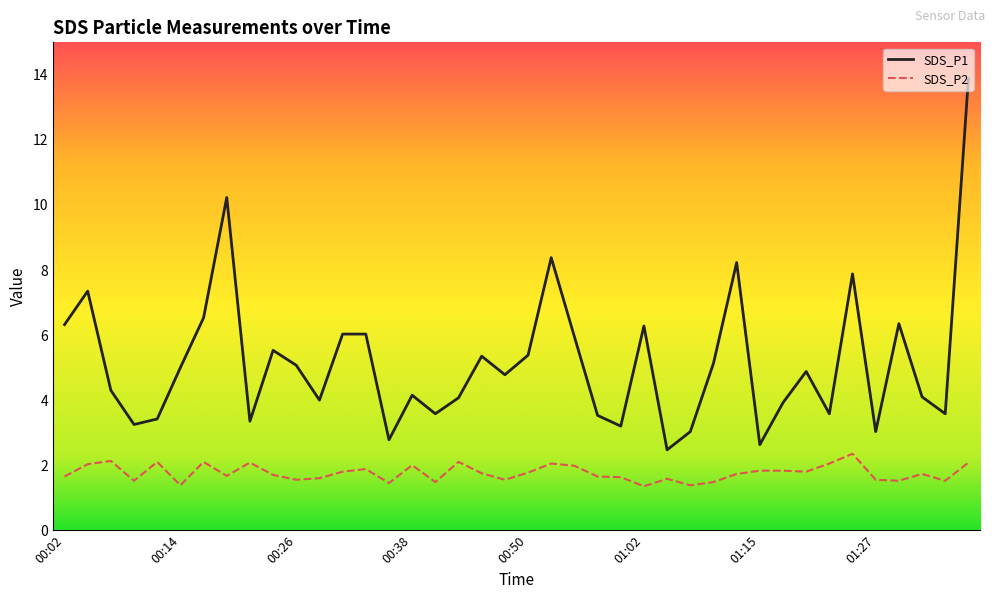

Rank the series by their average value, from highest to lowest.

SDS_P1, SDS_P2